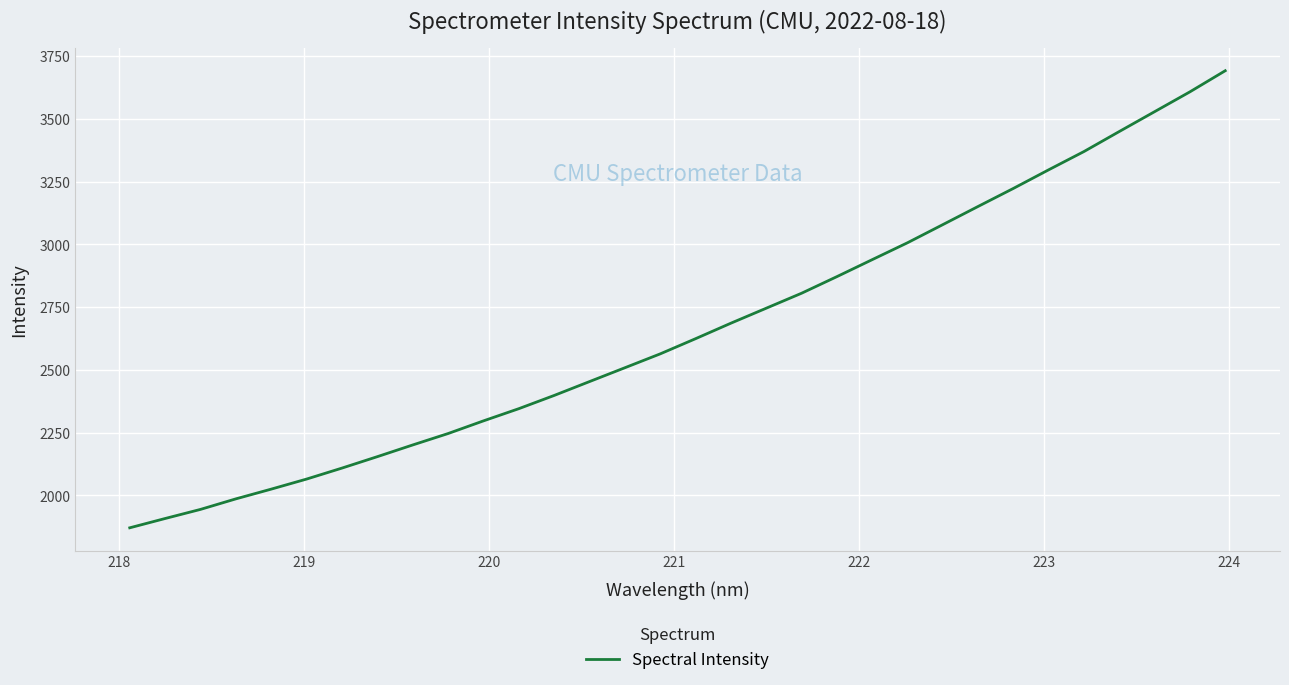

What is the minimum value shown in the chart?

1870.9